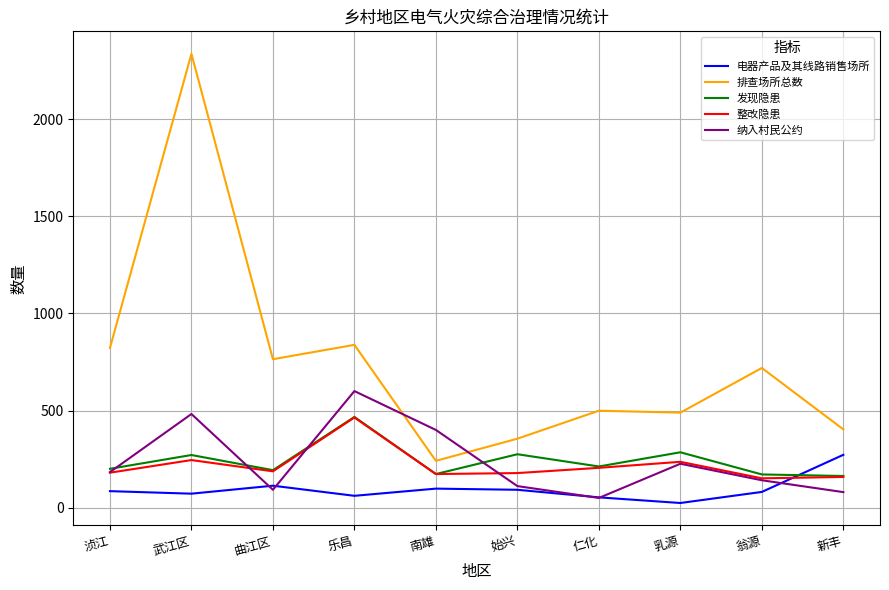

In 排查场所总数, how many points are lower than both neighbors (excluding endpoints)?

3